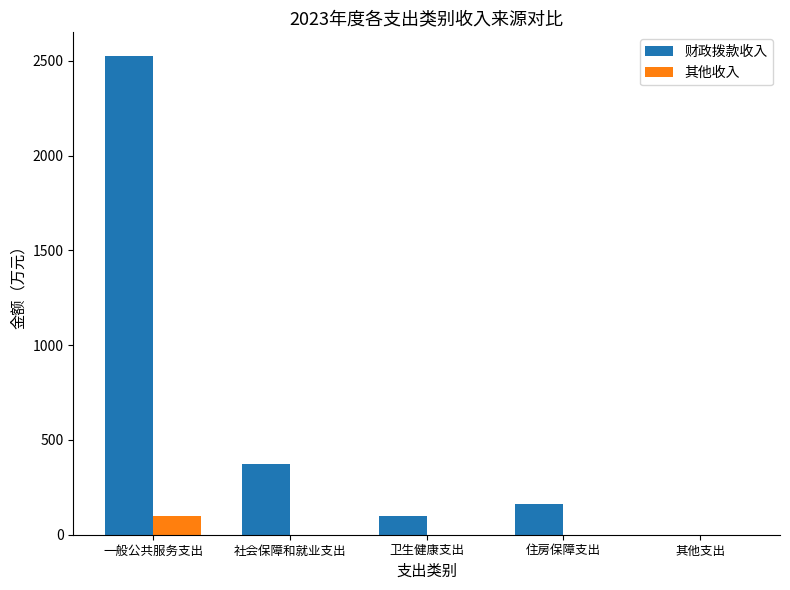

What is the highest value of the 财政拨款收入 series?

2523.5